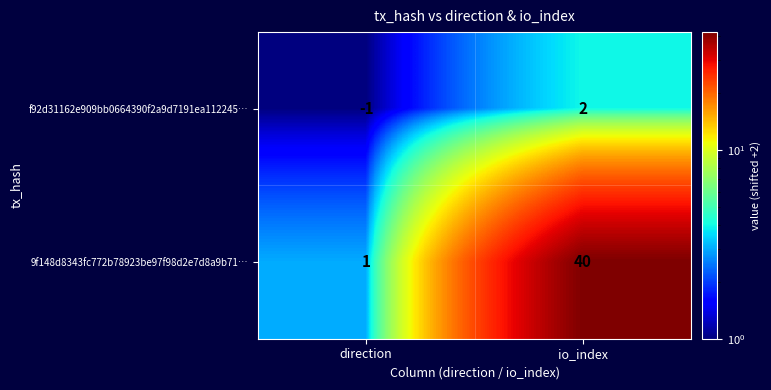

At how many categories does at least one series exceed 21?

1